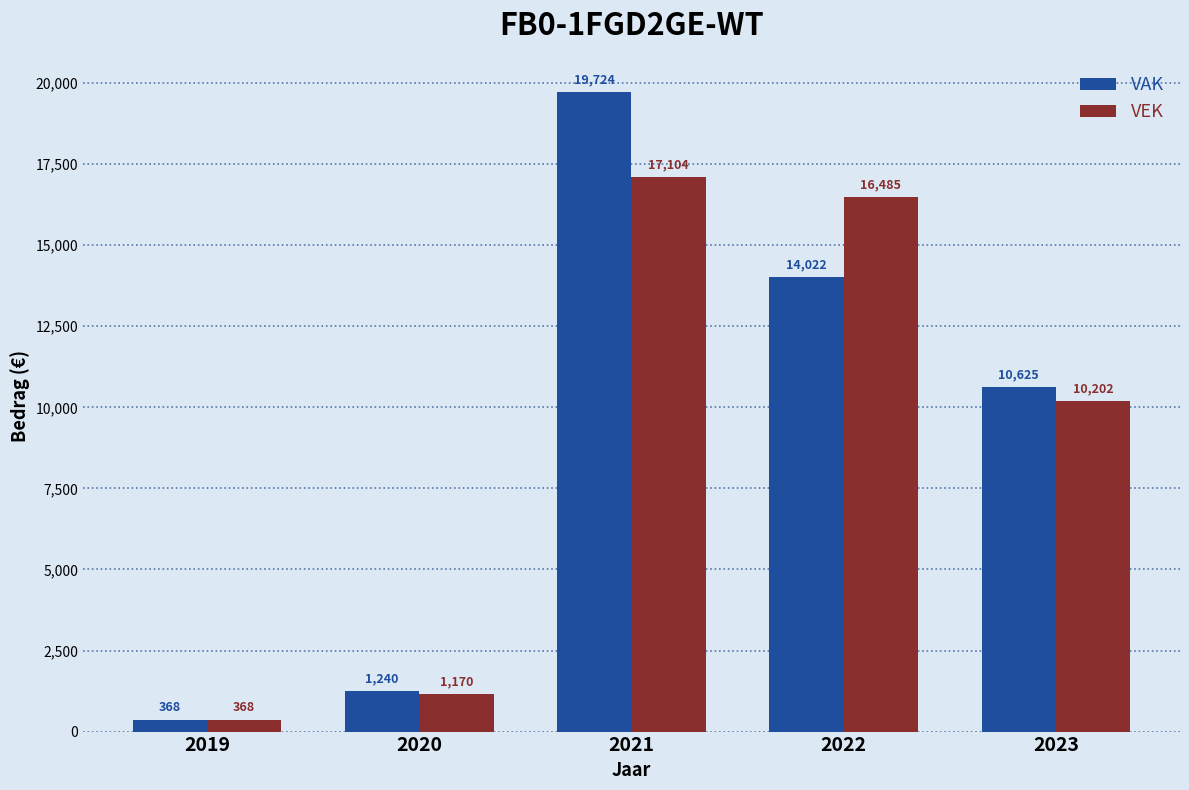

How many bars are there in total?

10